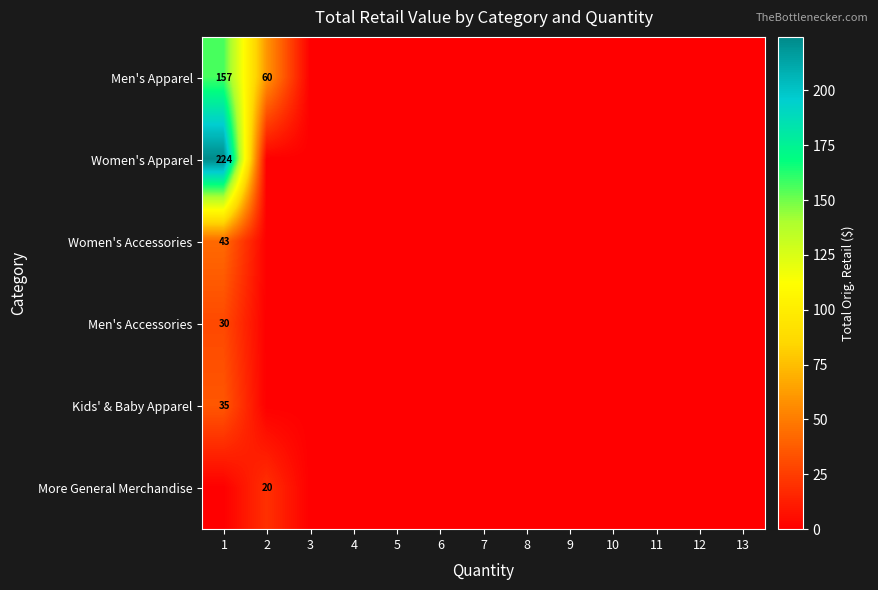

Which has a higher value, 9 or 13?

9